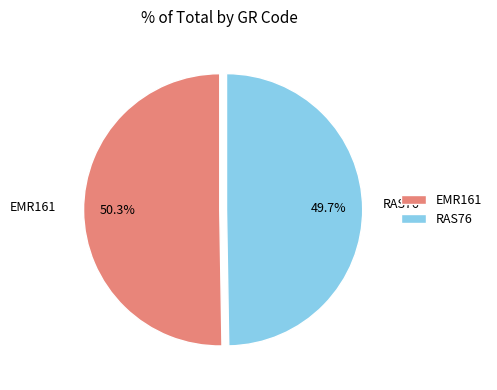

Does RAS76 account for over 50% of the chart?

No